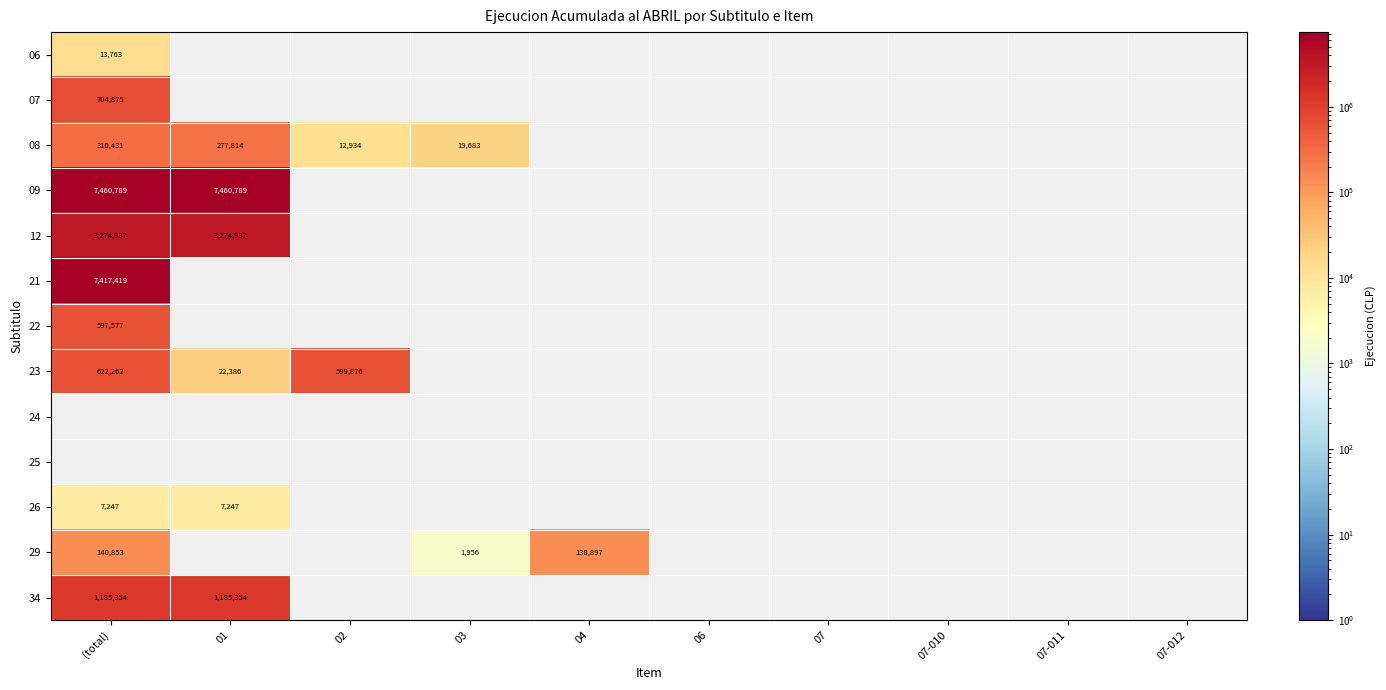

Which label corresponds to the largest value in the chart?

(total)